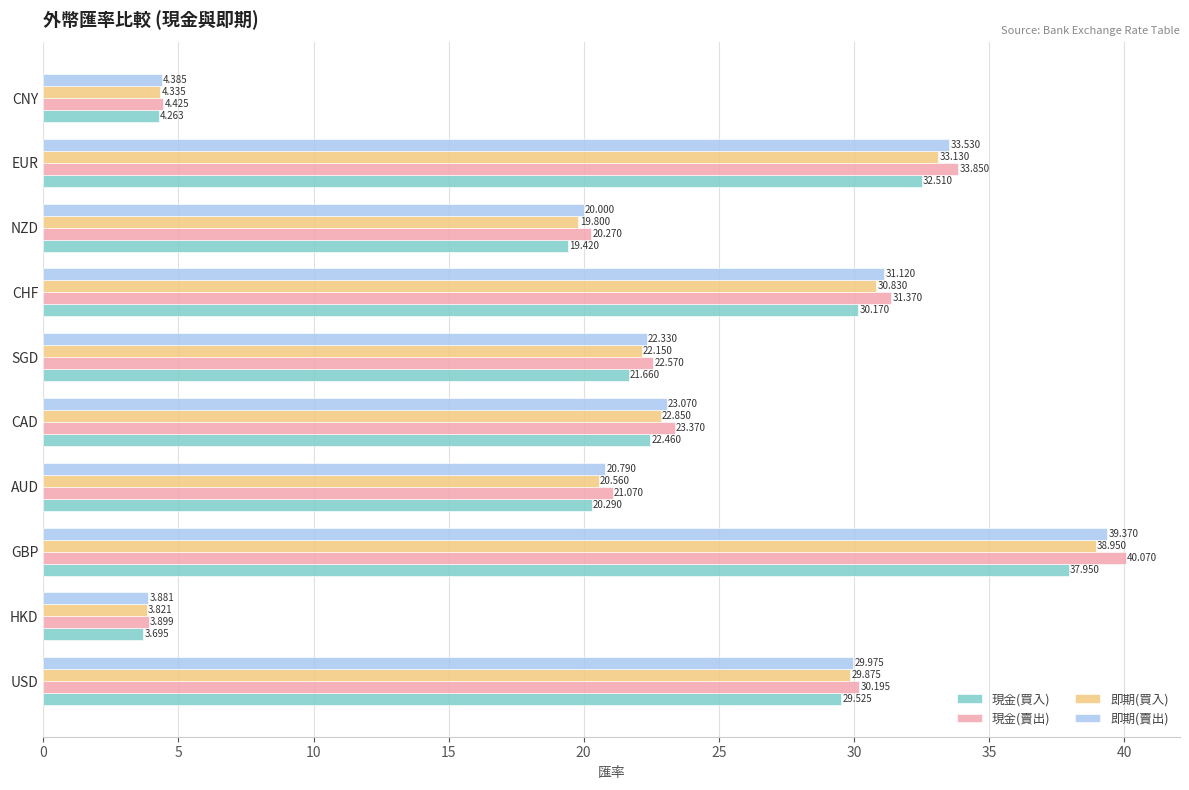

At which category does the chart reach its minimum across all series?

HKD